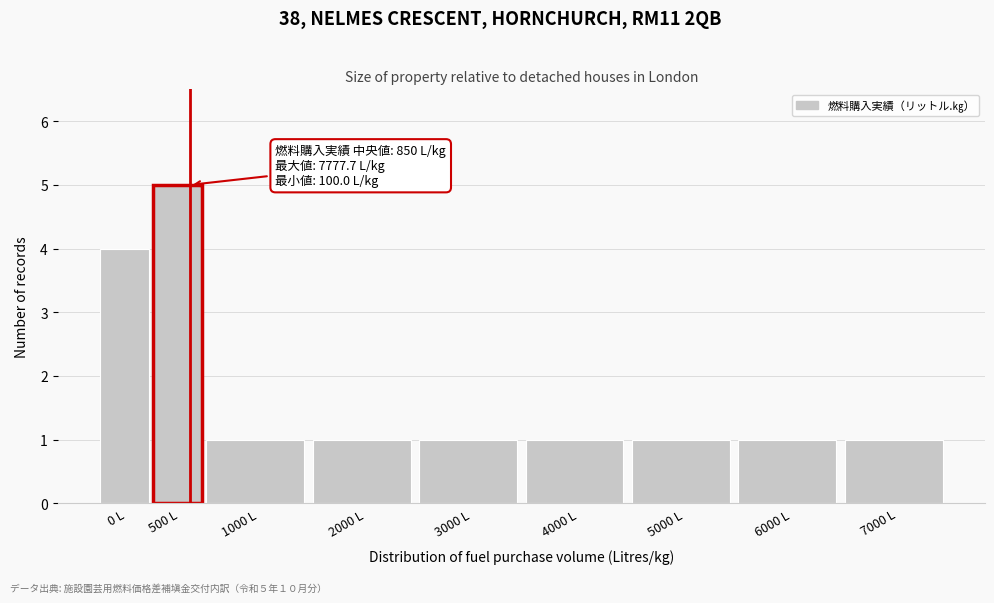

Reading right to left, list all the values displayed in this chart.

1	1	1	1	1	1	1	5	4